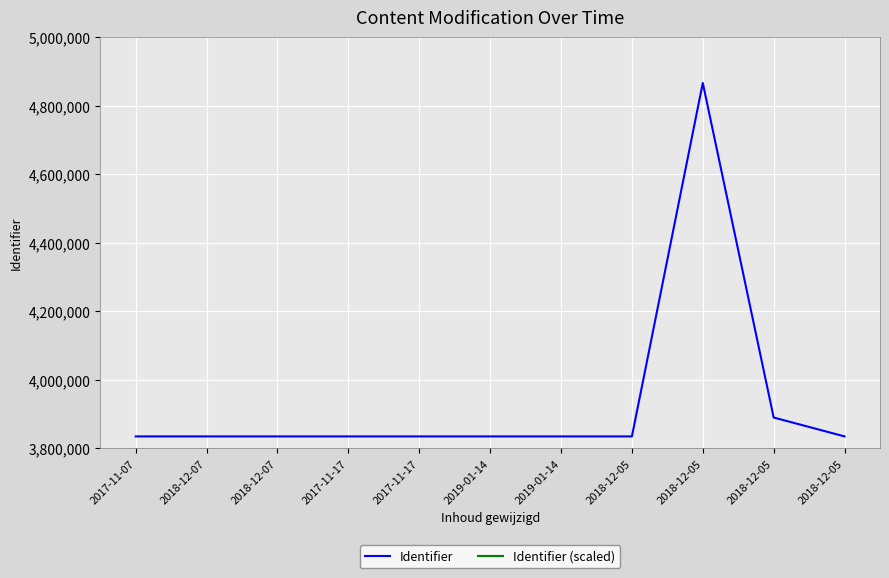

List the labels in order of Identifier value, largest first.

2018-12-05, 2018-12-05, 2018-12-05, 2018-12-05, 2019-01-14, 2019-01-14, 2017-11-17, 2017-11-17, 2018-12-07, 2018-12-07, 2017-11-07